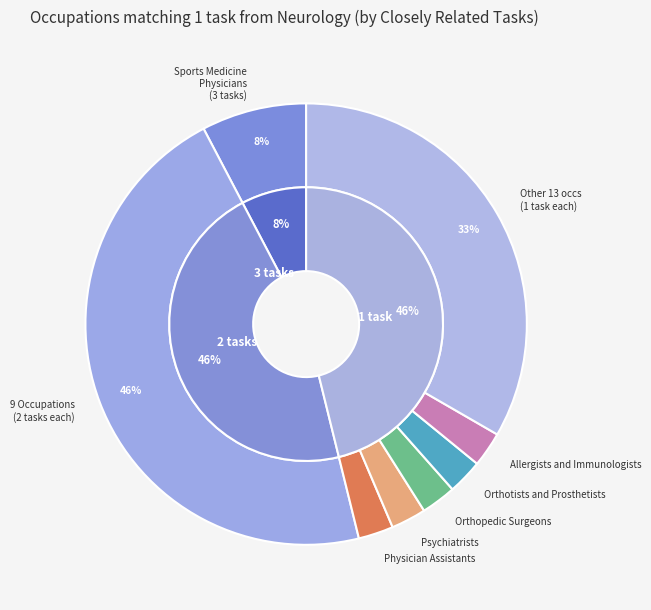

Combined, what portion of the pie is Nurse Midwives and Advanced Practice Psychiatric Nurses?

7.7%